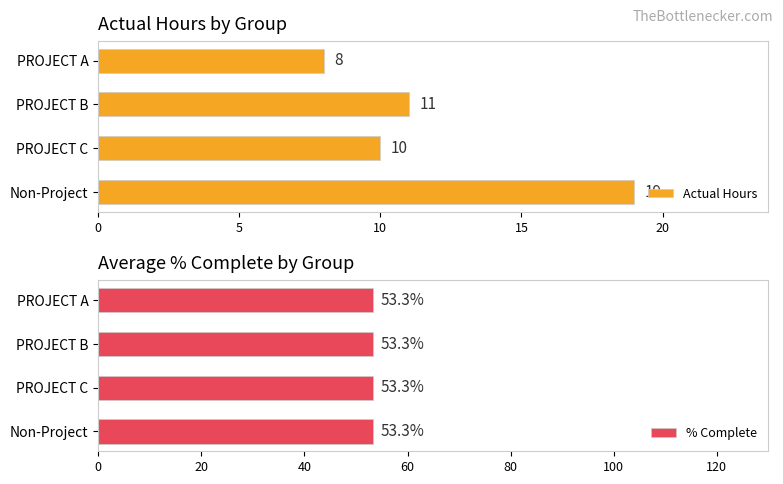

True or false: Actual Hours has a value of 16 at PROJECT C.

False